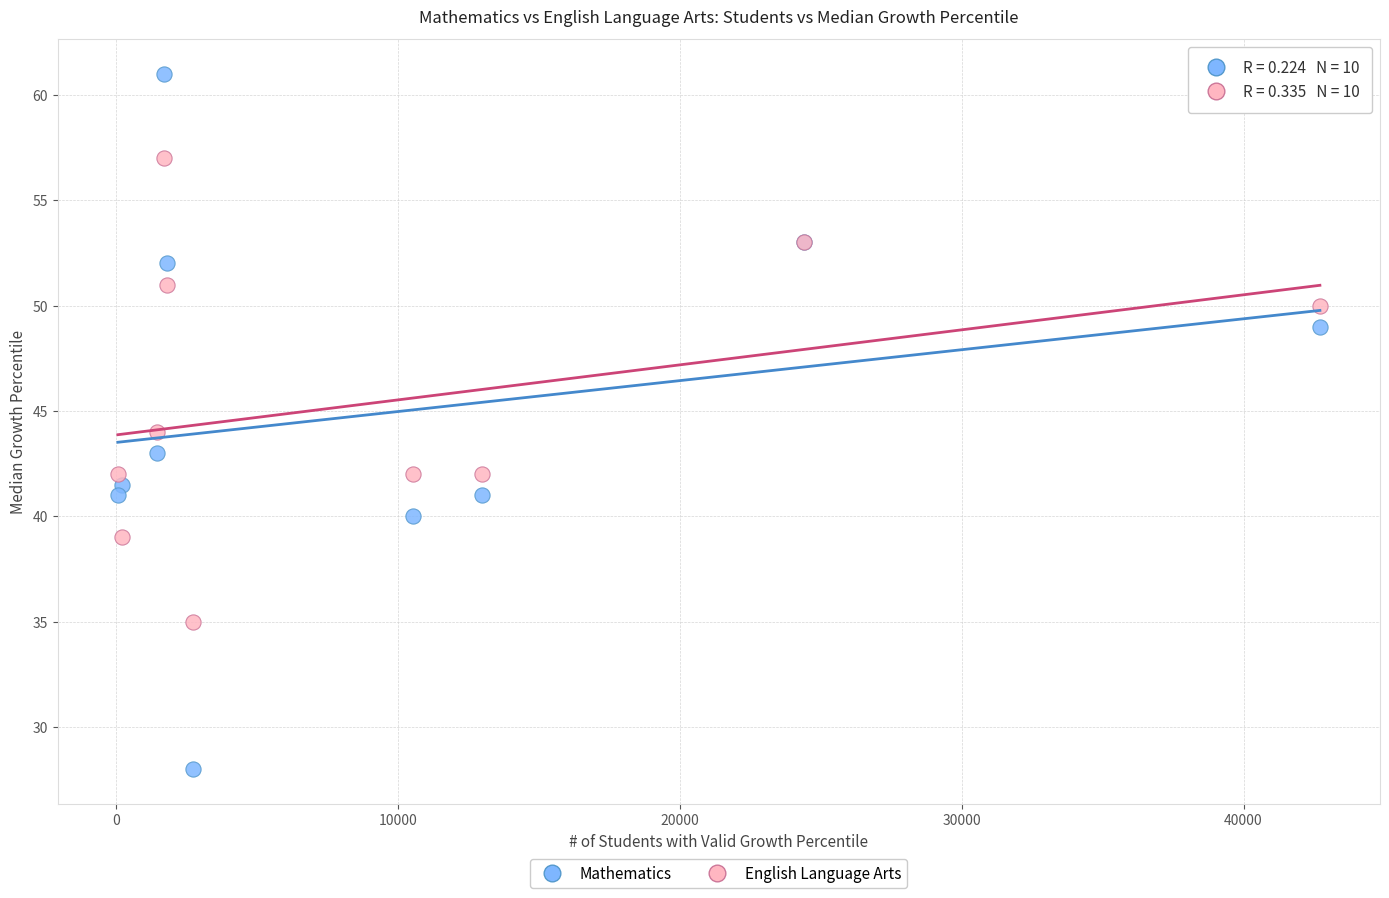

Which series reaches the minimum Y coordinate?

Mathematics